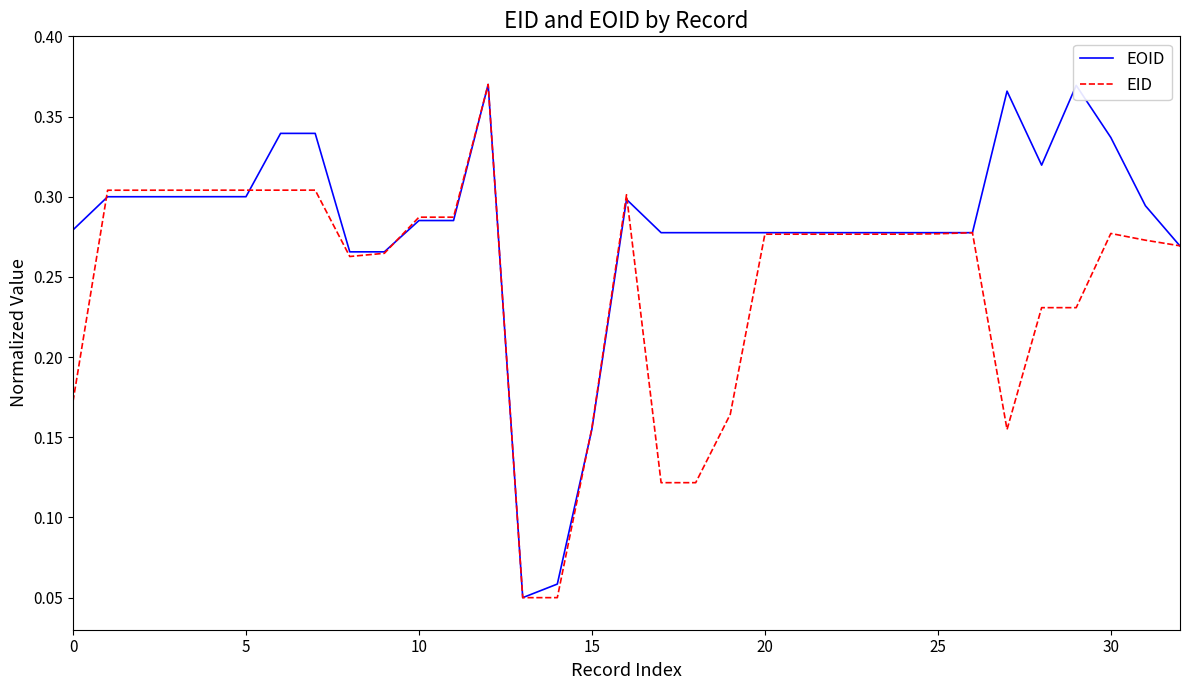

List the series in order of their overall mean, highest first.

EOID, EID